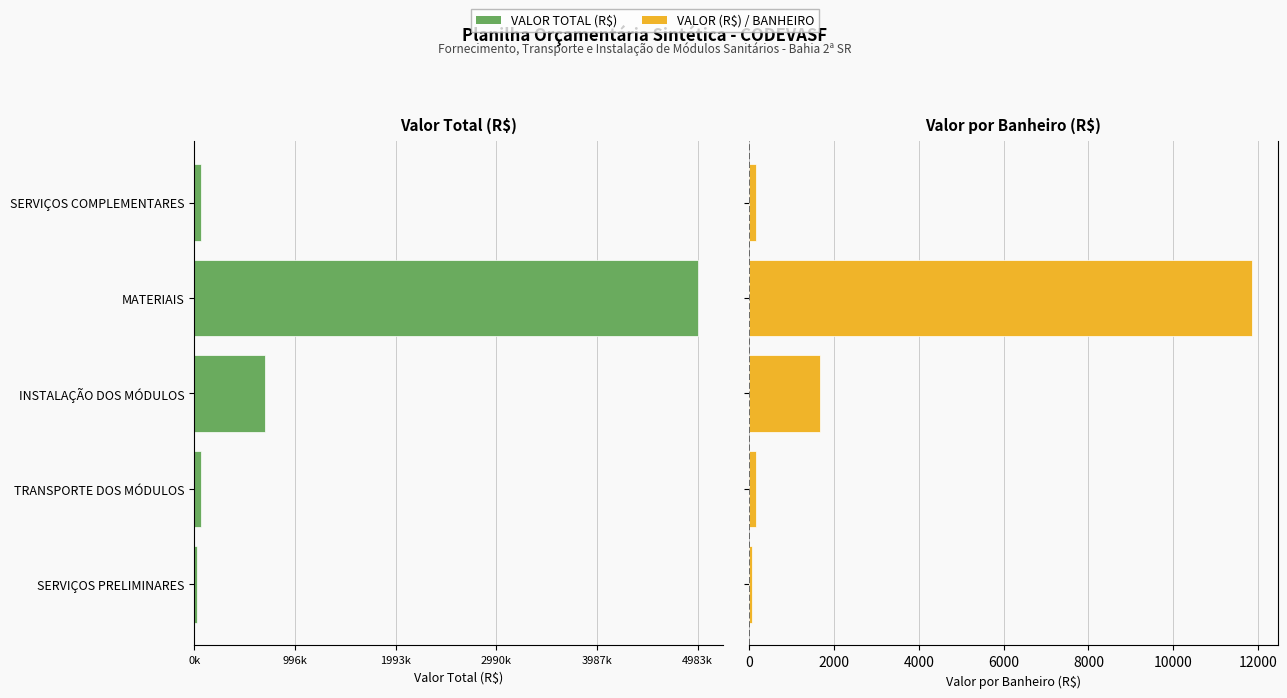

Are the bars horizontal?

Yes